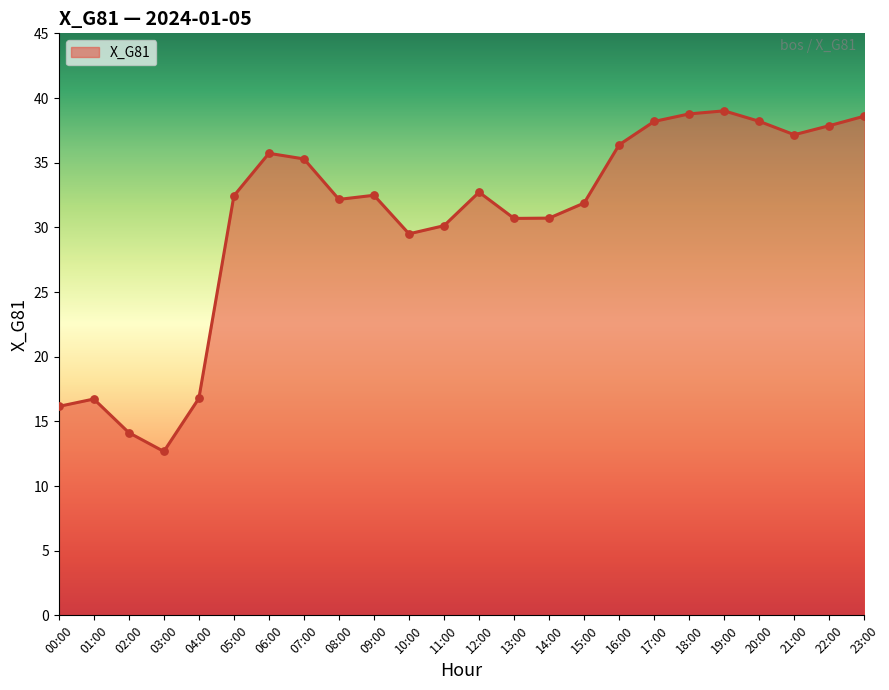

Approximately how many times larger is the value at 17:00 compared to 03:00?

3.0